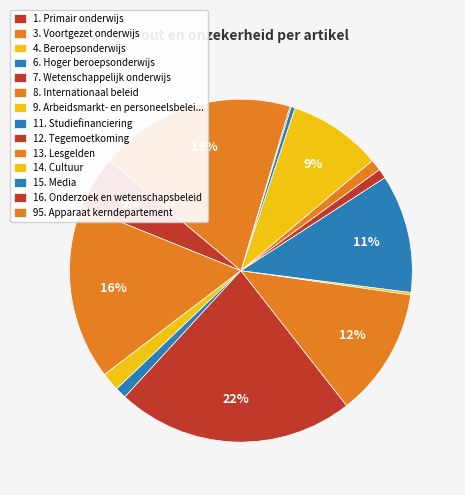

What percentage is NOT represented by 8. Internationaal beleid?

87.8%